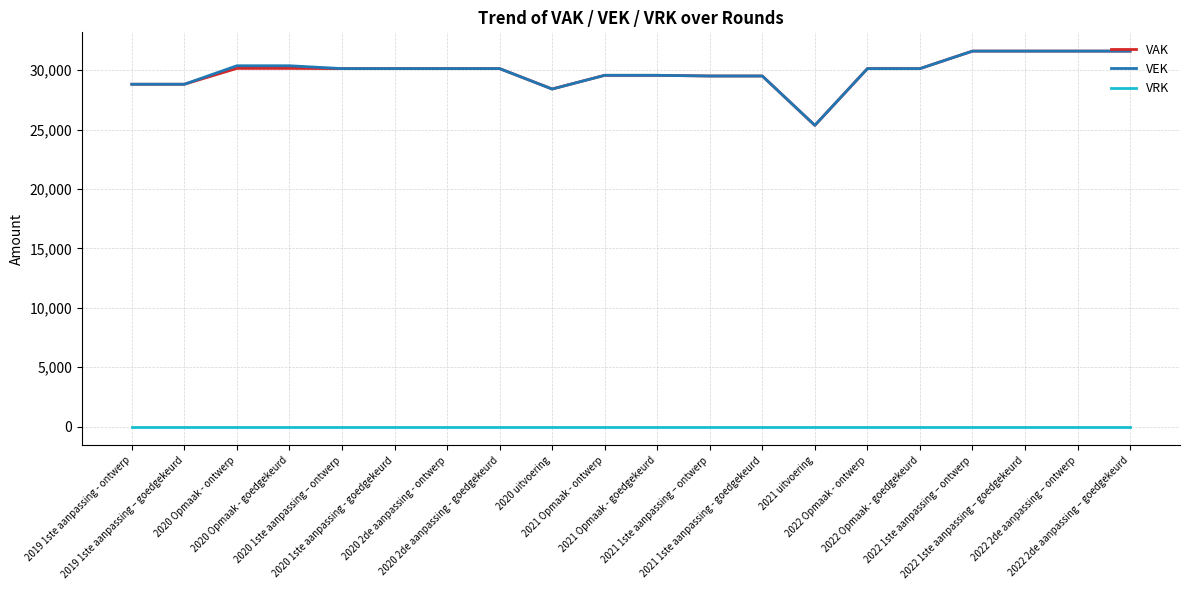

True or false: VEK and VRK cross at least once.

False